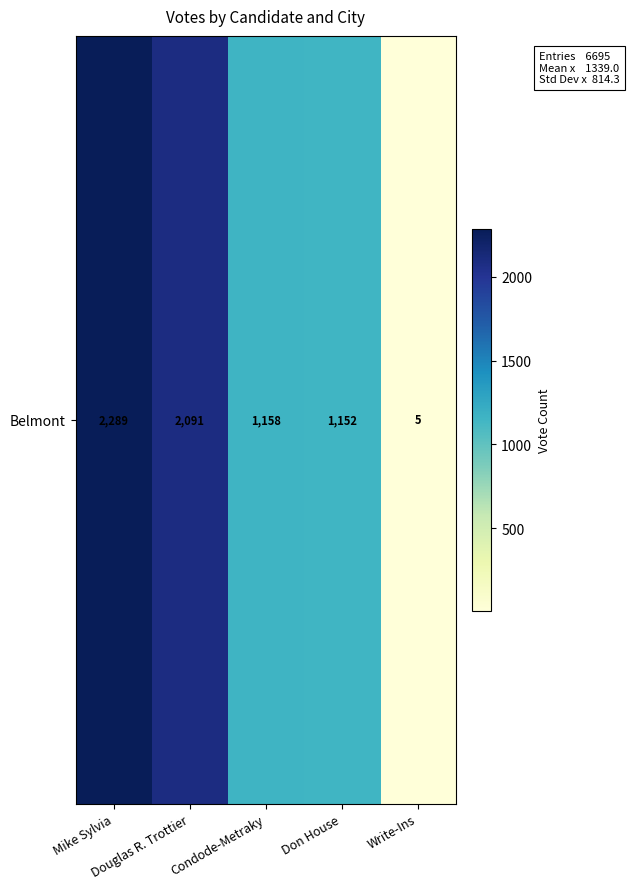

Where is the data nearest to the value 1147?

Don House